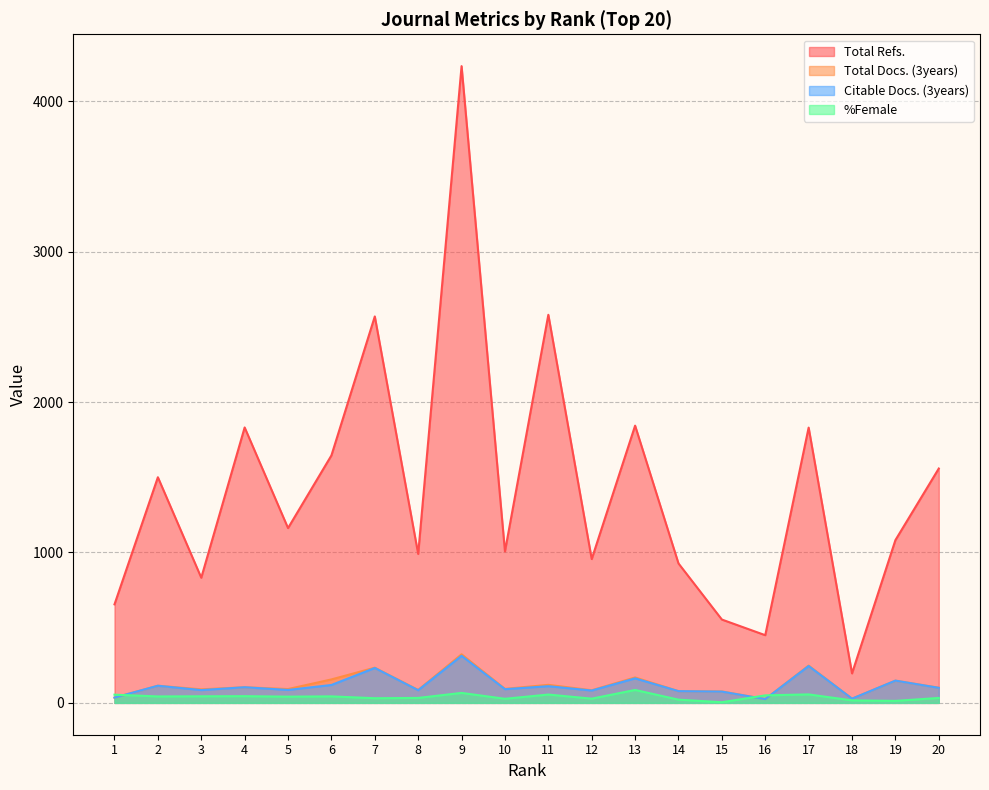

What is the sum of the %Female values at 8 and 2?

75.9